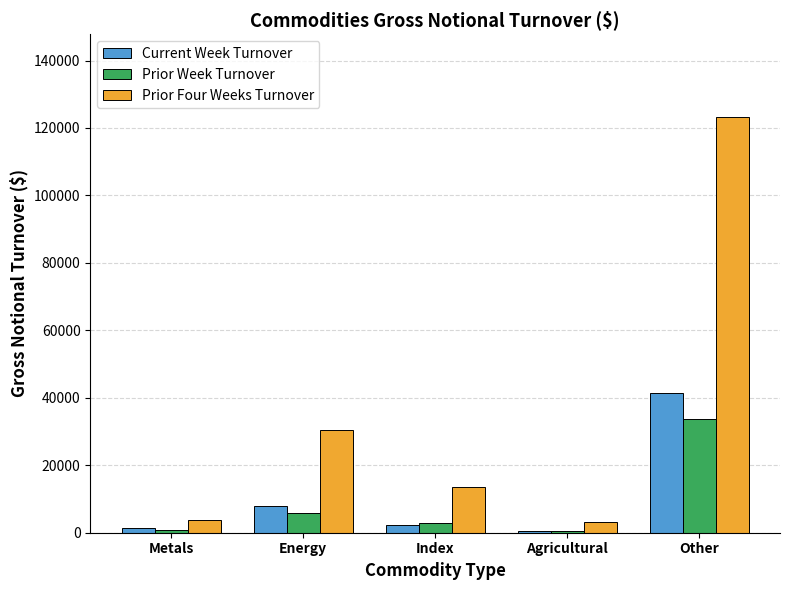

At which label does Prior Week Turnover first exceed 2980?

Energy